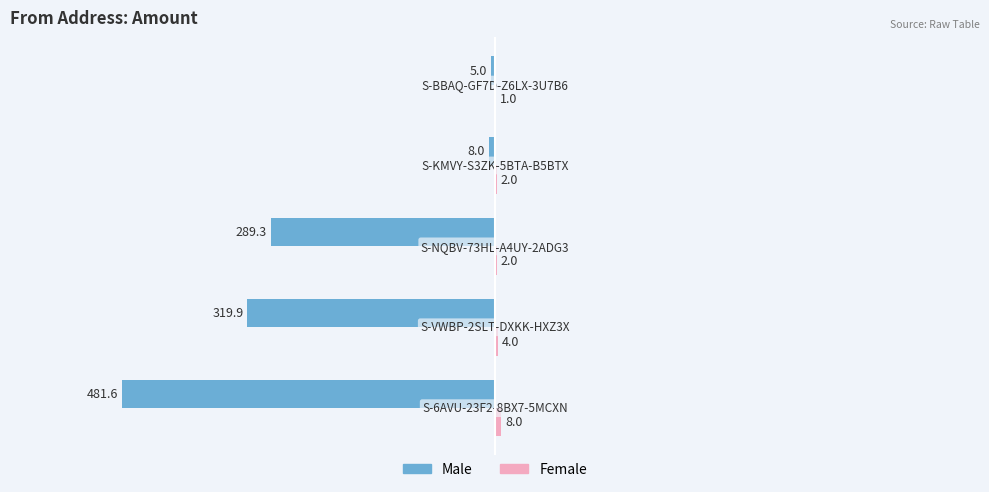

How many data points in Male are above -289?

2